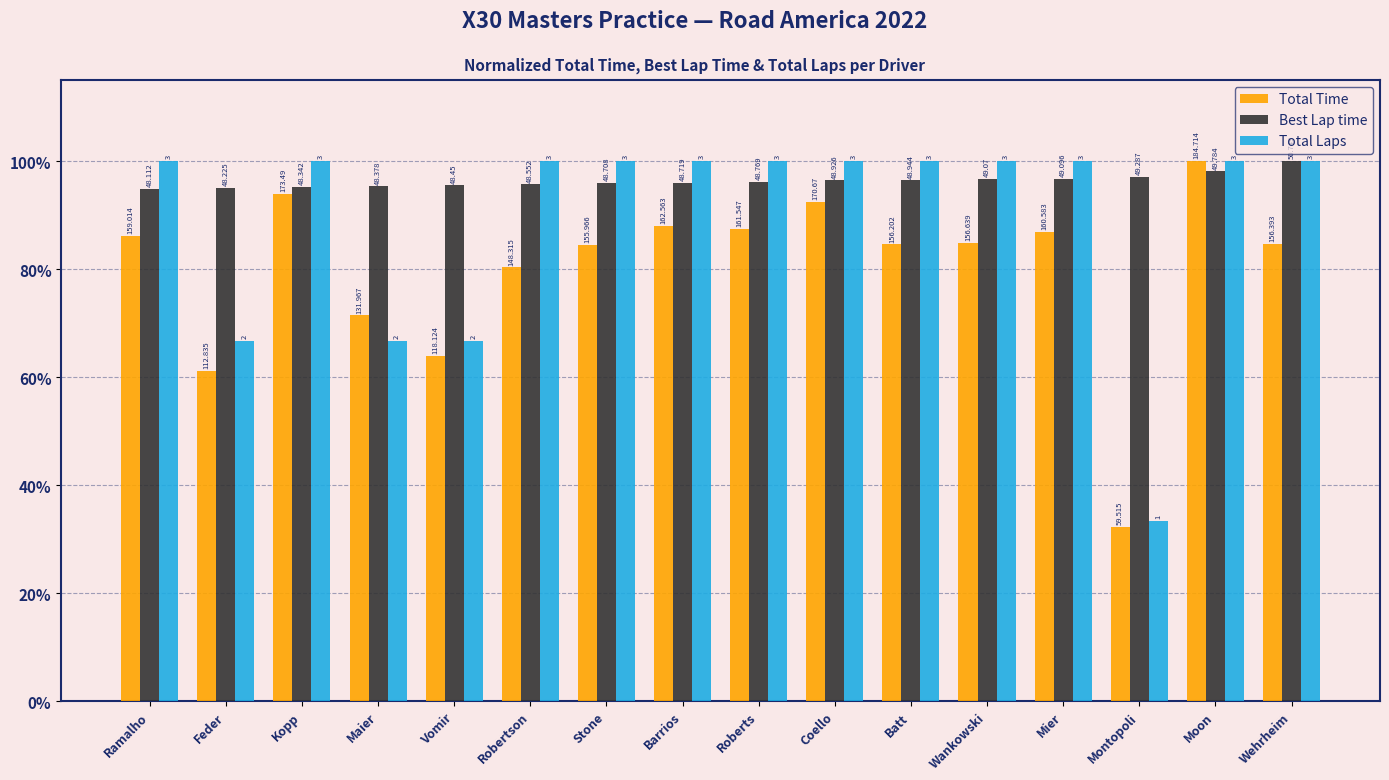

Which series changed the most between Batt and Montopoli?

Total Laps